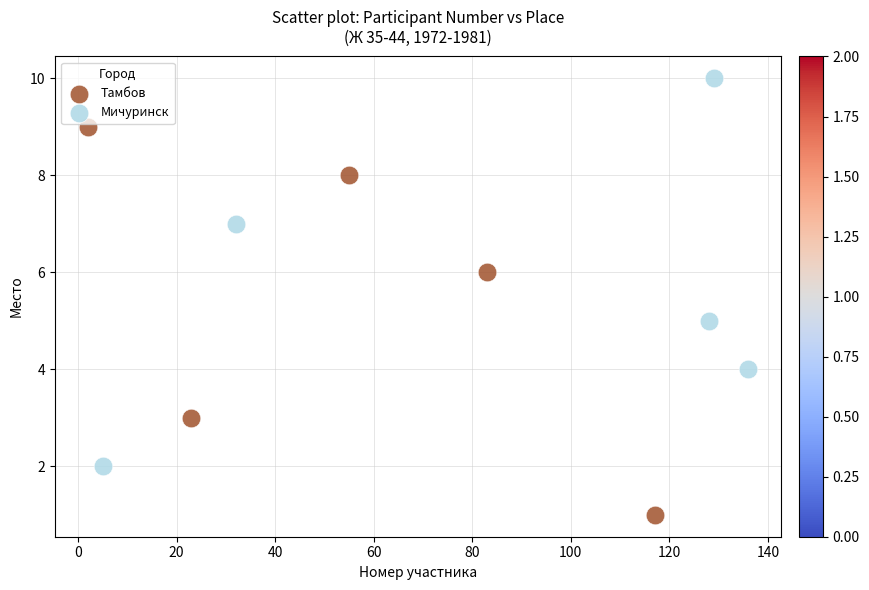

Which series contains the highest Y value?

Мичуринск